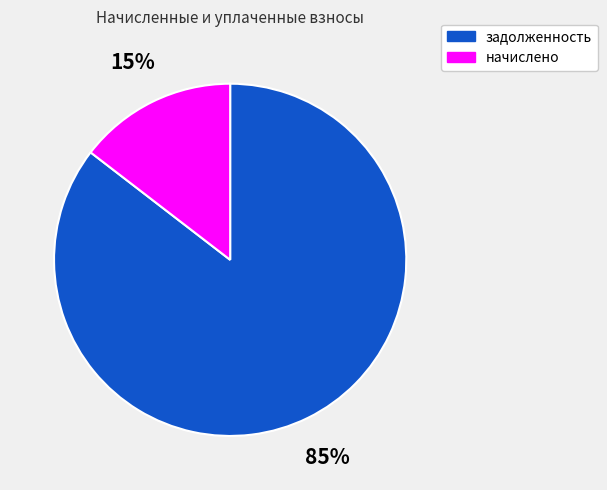

Is there a majority slice in this chart?

Yes